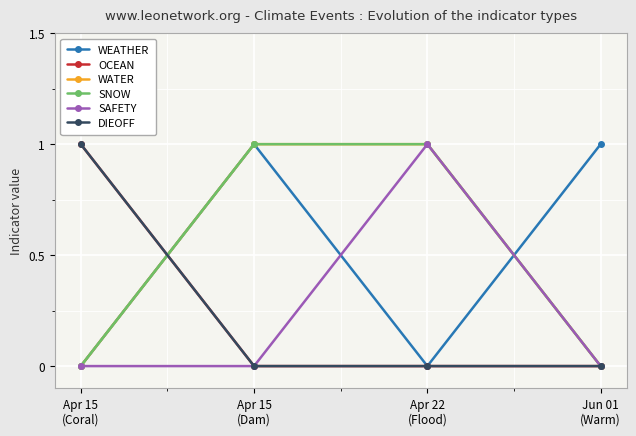

Is this an area chart (filled region under the line)?

No